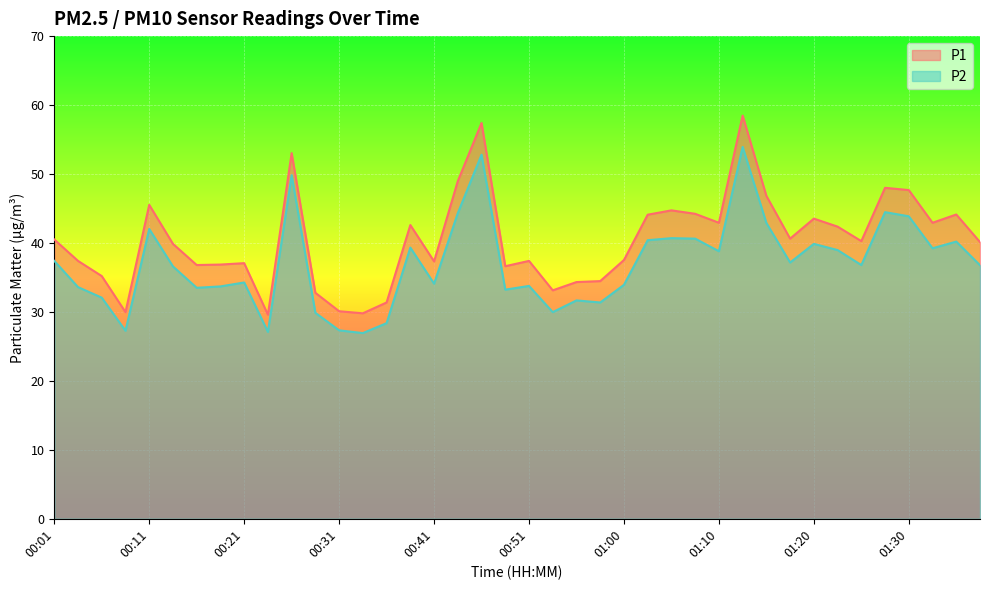

At which label is P2 closest to 40?

01:20